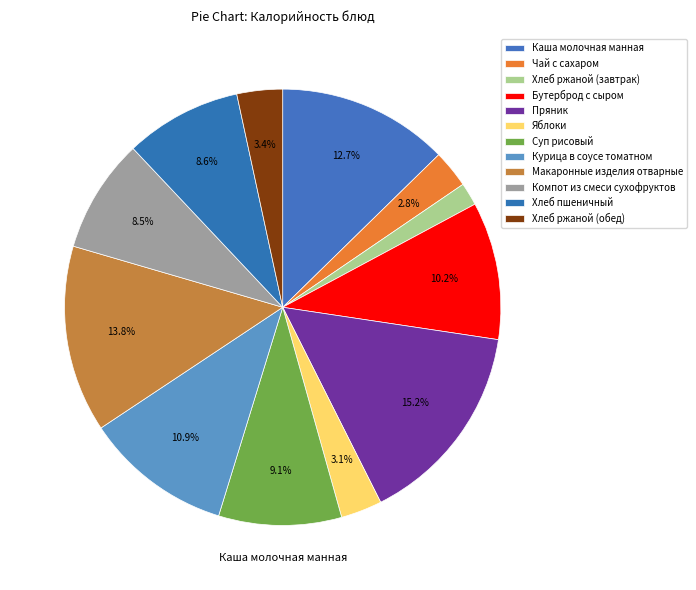

What percentage is the Пряник slice, to the nearest percent?

15%